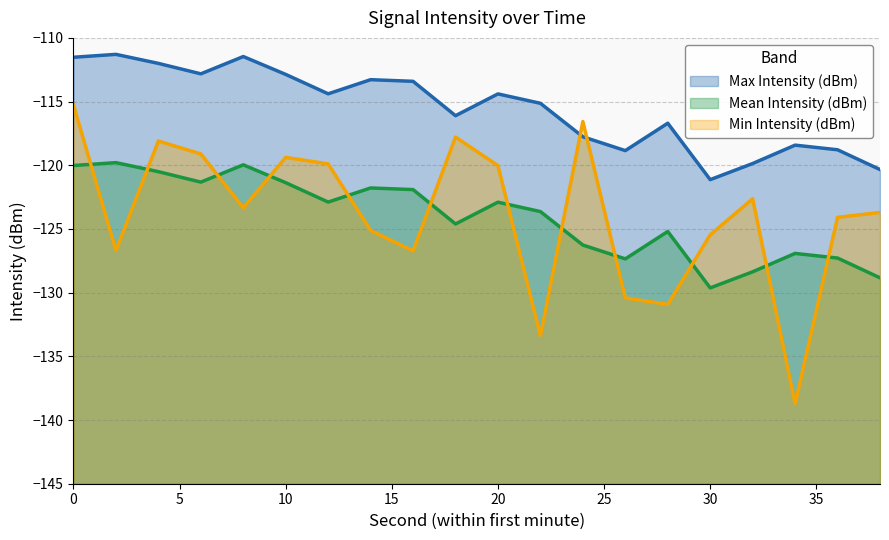

True or false: Max Intensity (dBm) and Min Intensity (dBm) cross at least once.

True